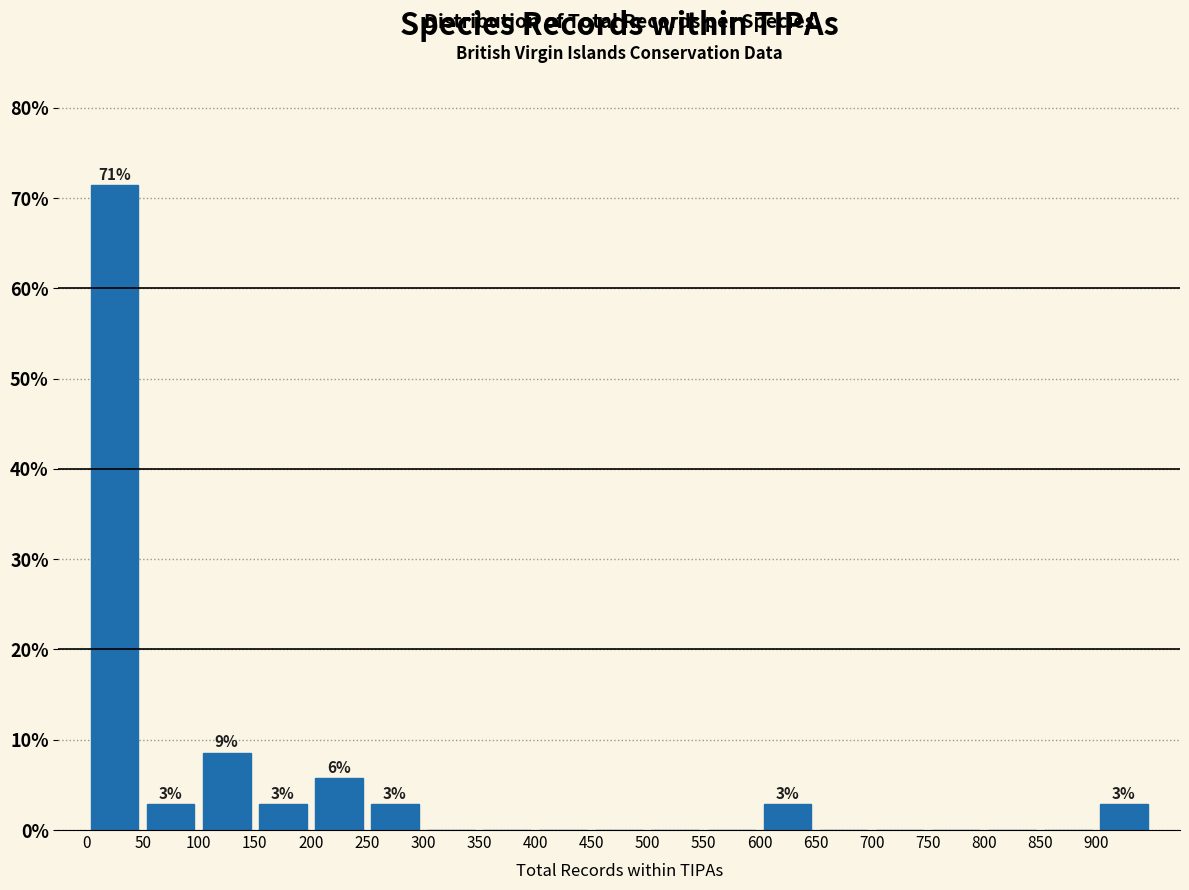

Over which range of the x-axis is the bar tallest?

0 to 50